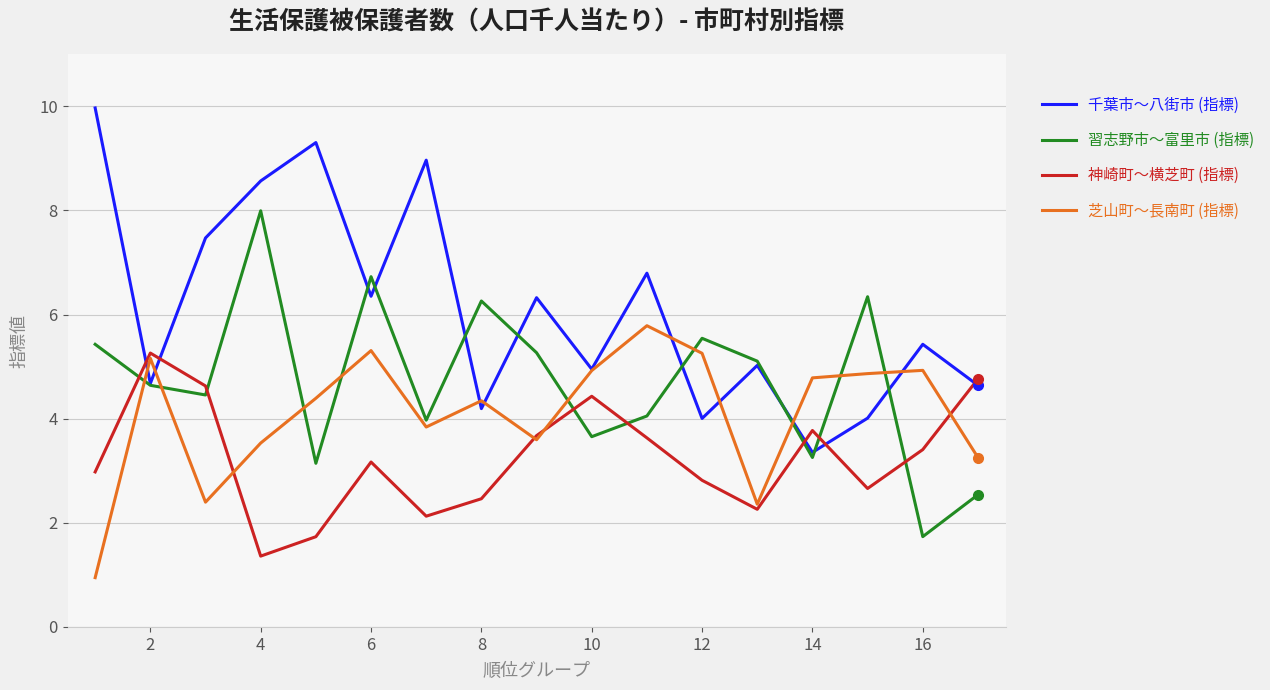

What is the lowest value of the 千葉市〜八街市 (指標) series?

3.4